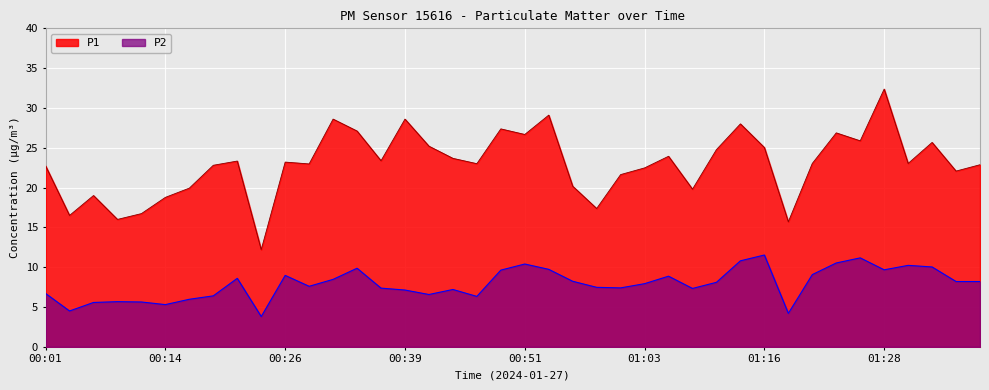

The value of P1 at 00:16 is 35.7. True or false?

False